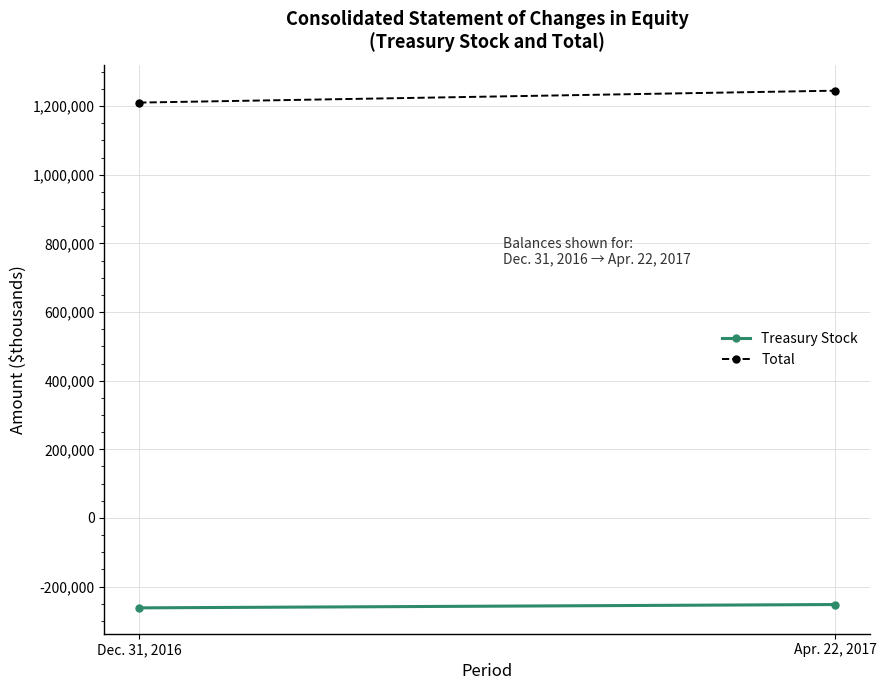

What is the sum of the Total values at Dec. 31, 2016 and Apr. 22, 2017?

2454865